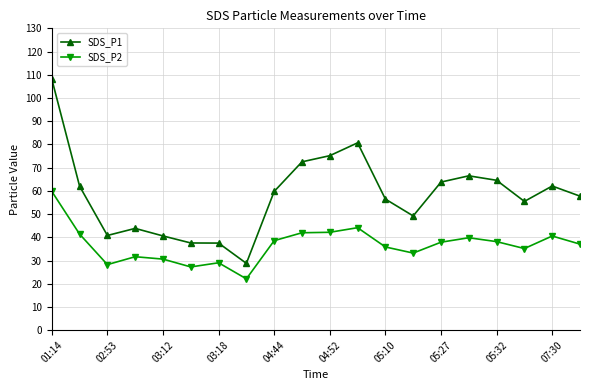

Rank the series by their maximum value, from lowest to highest.

SDS_P2, SDS_P1